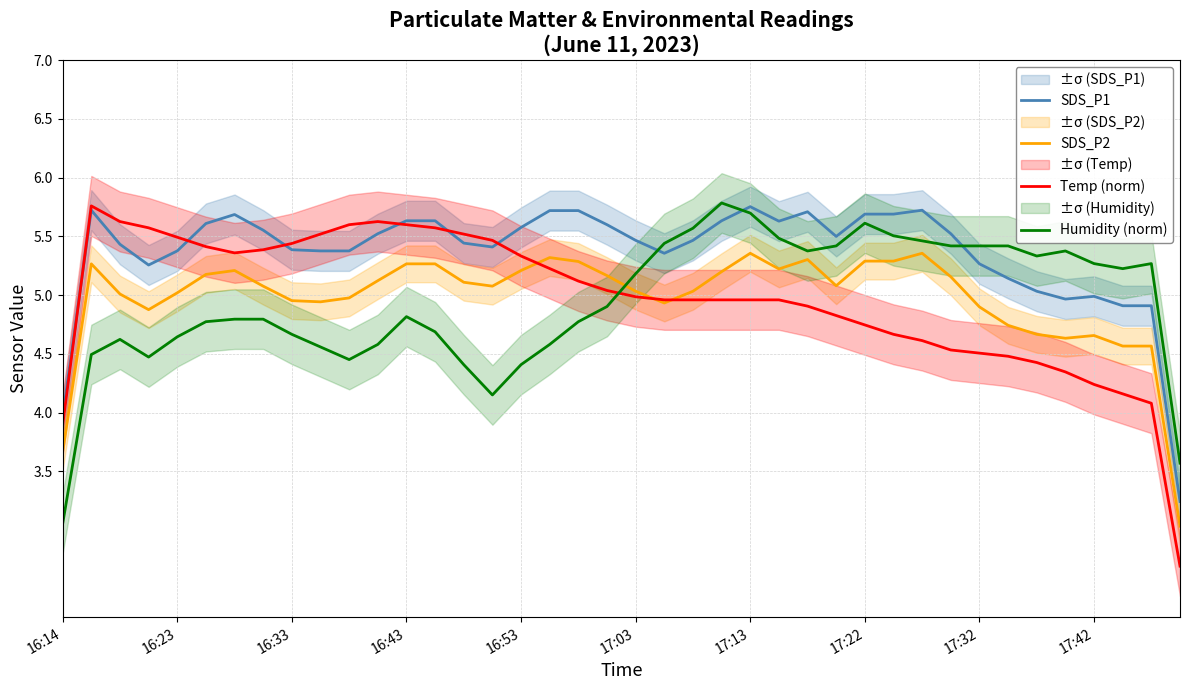

The value of SDS_P1 at 19 is 7.7. True or false?

False